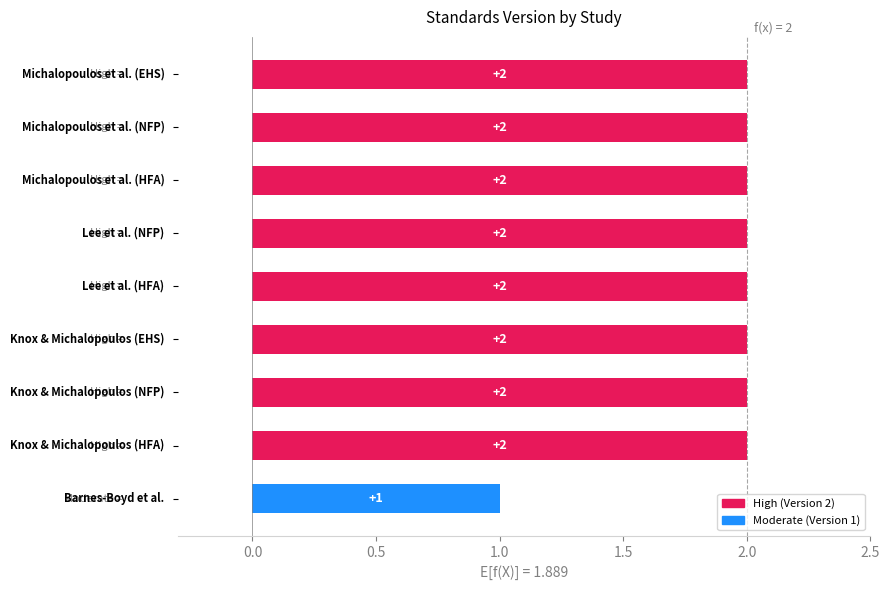

How many series are shown in this chart?

1